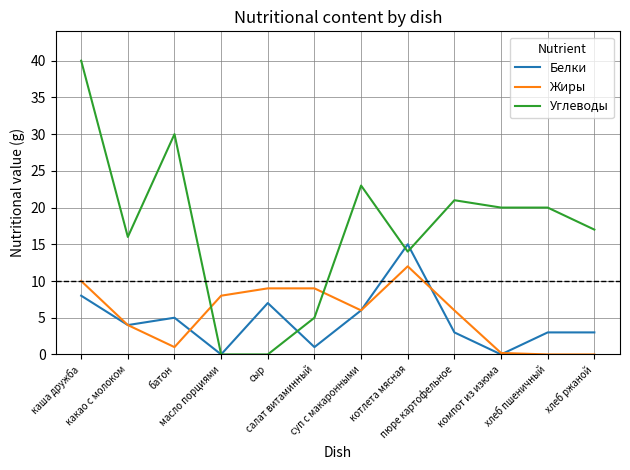

Which series has the largest range (max minus min)?

Углеводы